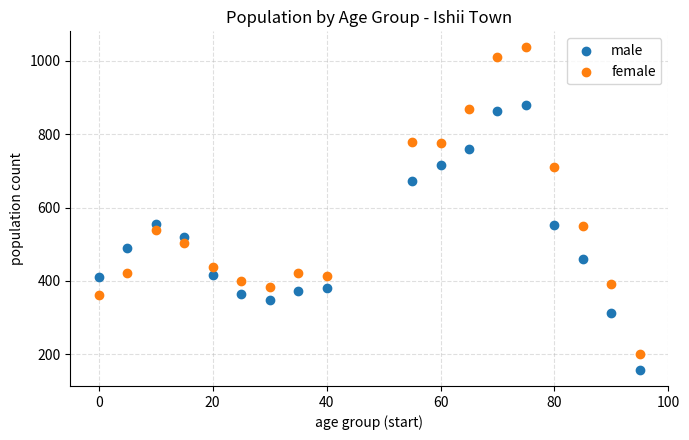

What are all the series names shown in the legend?

male, female